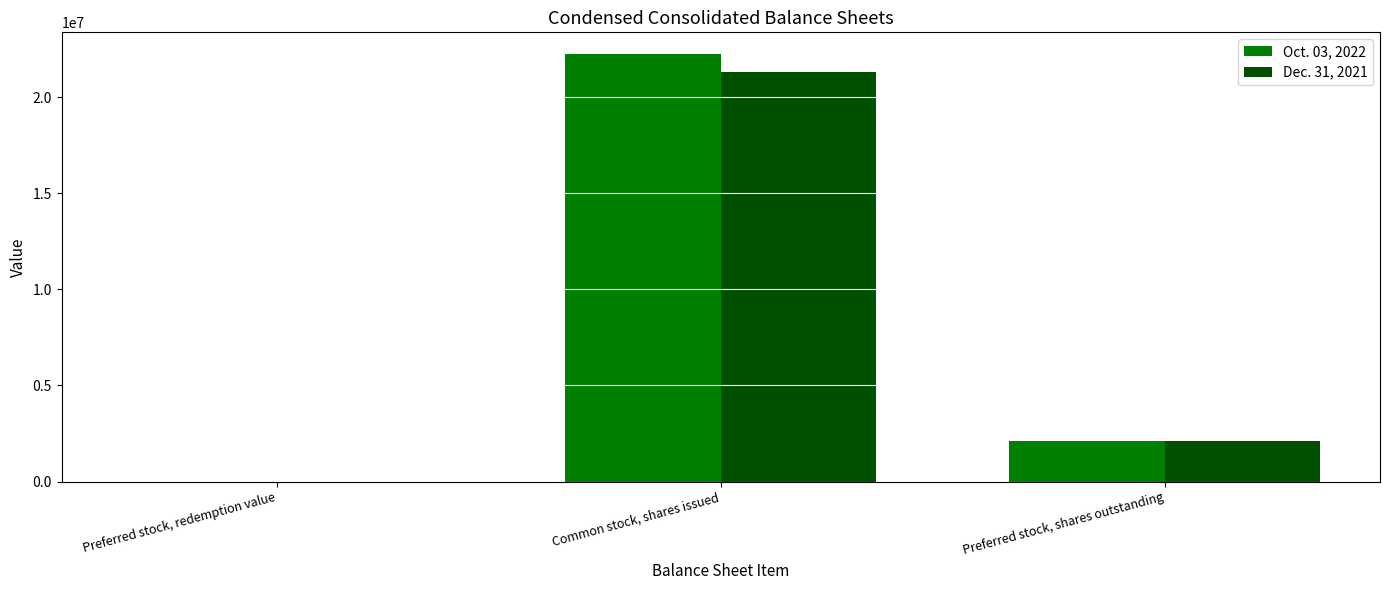

What is the highest value of the Dec. 31, 2021 series?

21303500